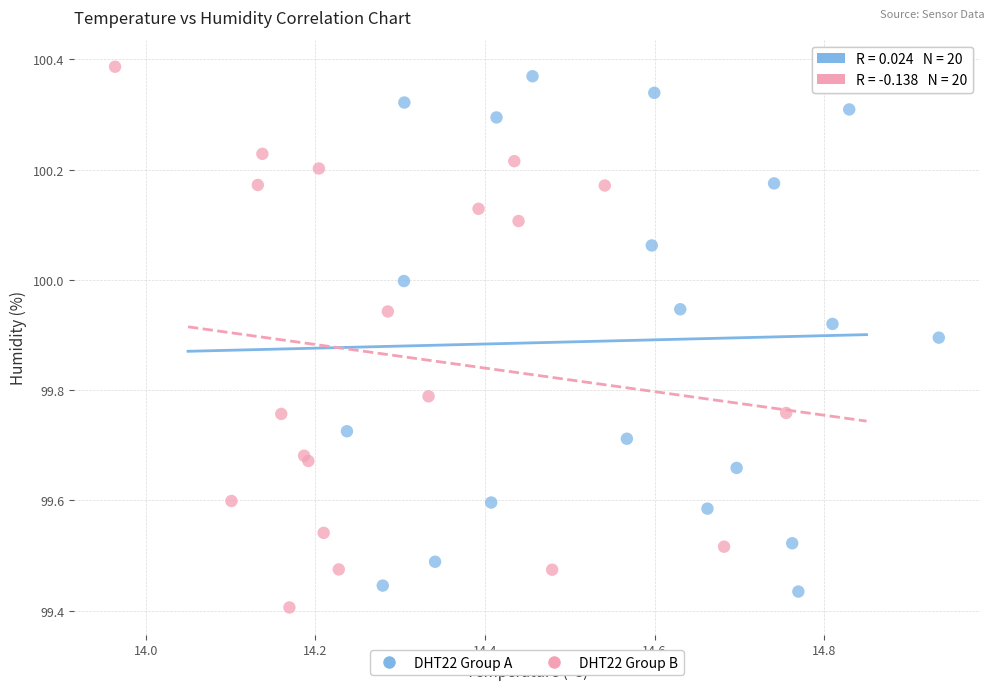

Which series has the widest spread of Y values?

DHT22 Group B